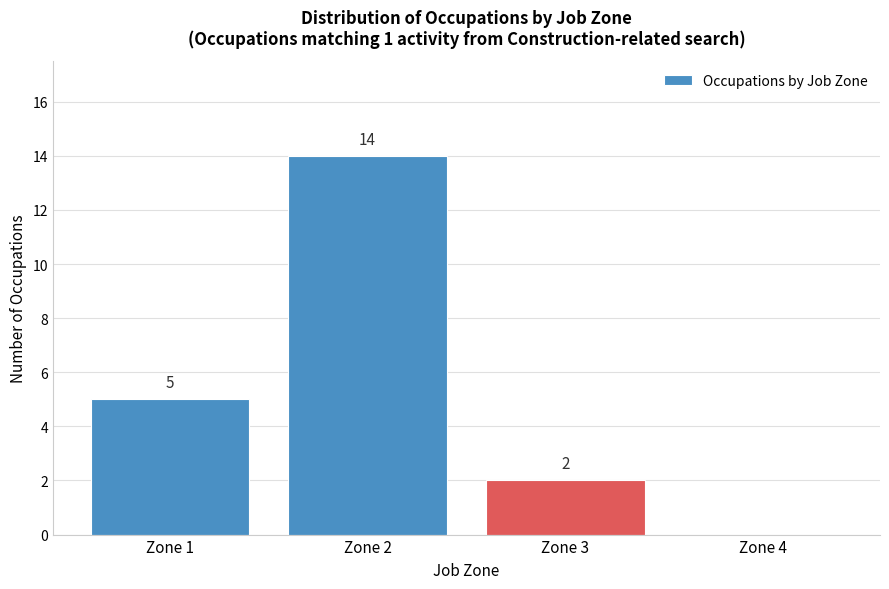

Reading left to right, list all the values displayed in this chart.

Zone 1=5	Zone 2=14	Zone 3=2	Zone 4=0